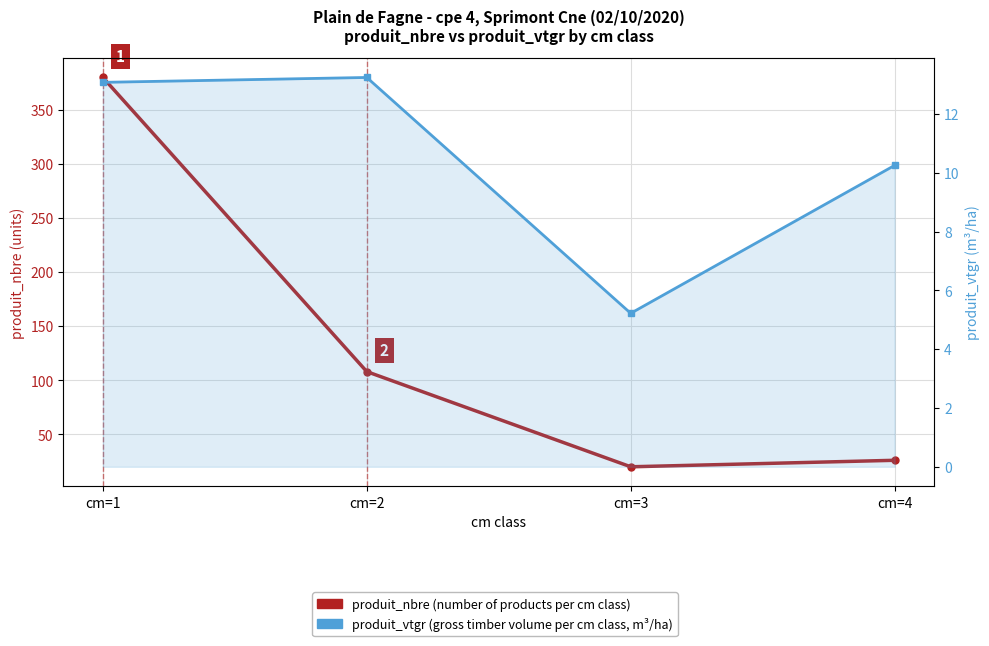

True or false: produit_vtgr and produit_nbre intersect in this chart.

False